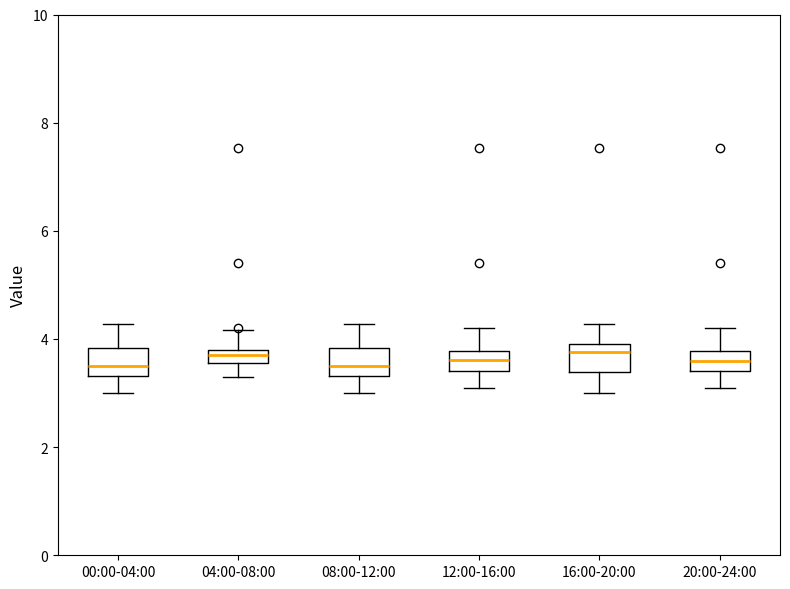

Where is the upper edge of the box for 04:00-08:00 on the y-axis? The values are not printed on the chart, so give them approximately, as read against the axis.

3.8